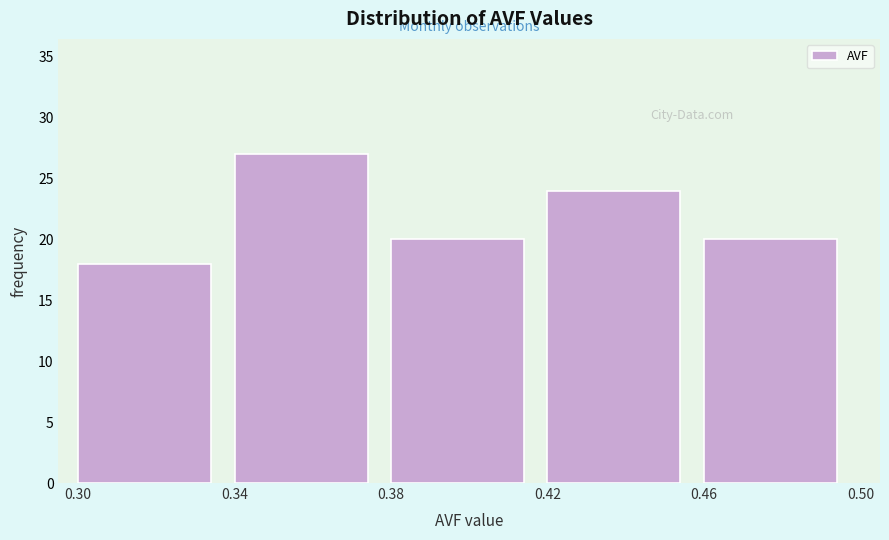

Which range on the x-axis has the tallest bar?

0.34 to 0.38